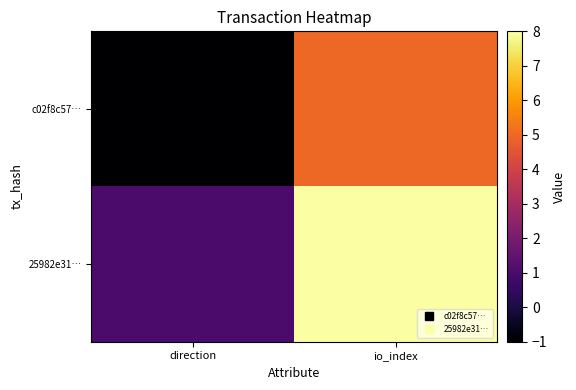

Reading left to right, transcribe all the data shown in this chart.

c02f8c57…: direction=-1	io_index=5
25982e31…: direction=1	io_index=8